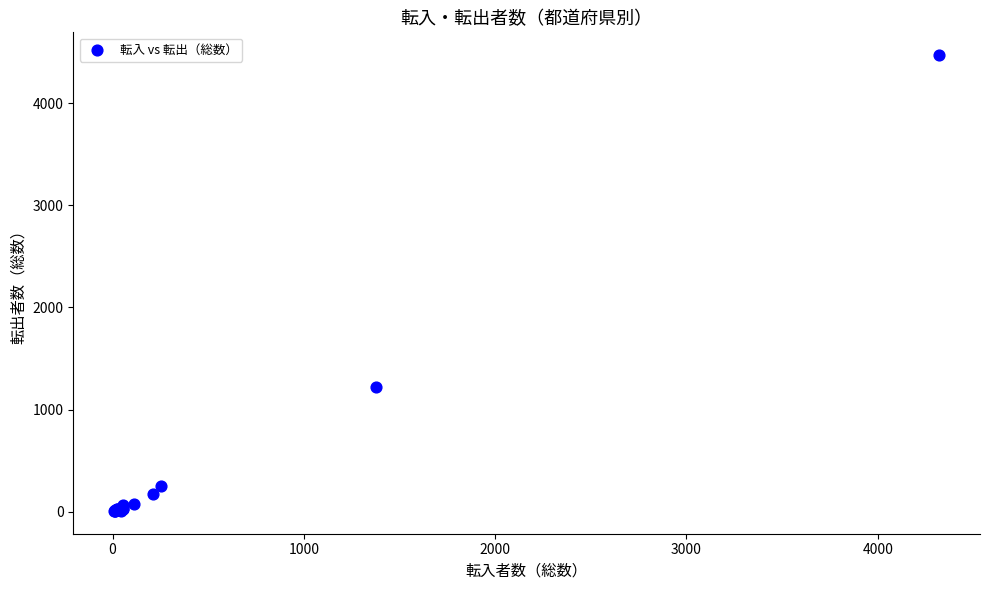

What Y value in the scatter plot is closest to 2239?

1225